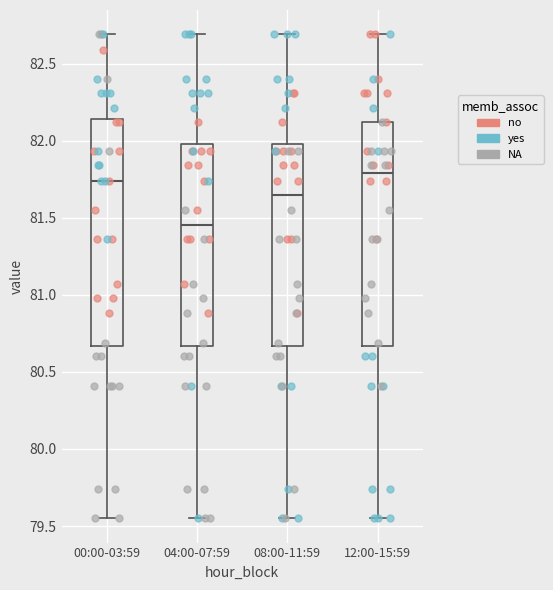

Reading left to right, read every box against the y-axis: the position of its median line, the range the box covers, and the ends of its whiskers. The values are not printed on the chart, so give them approximately, as read against the axis.

00:00-03:59: median 81.75, box 80.65 to 82.15, whiskers 79.55 to 82.70
04:00-07:59: median 81.45, box 80.65 to 82.00, whiskers 79.55 to 82.70
08:00-11:59: median 81.65, box 80.65 to 82.00, whiskers 79.55 to 82.70
12:00-15:59: median 81.80, box 80.65 to 82.10, whiskers 79.55 to 82.70